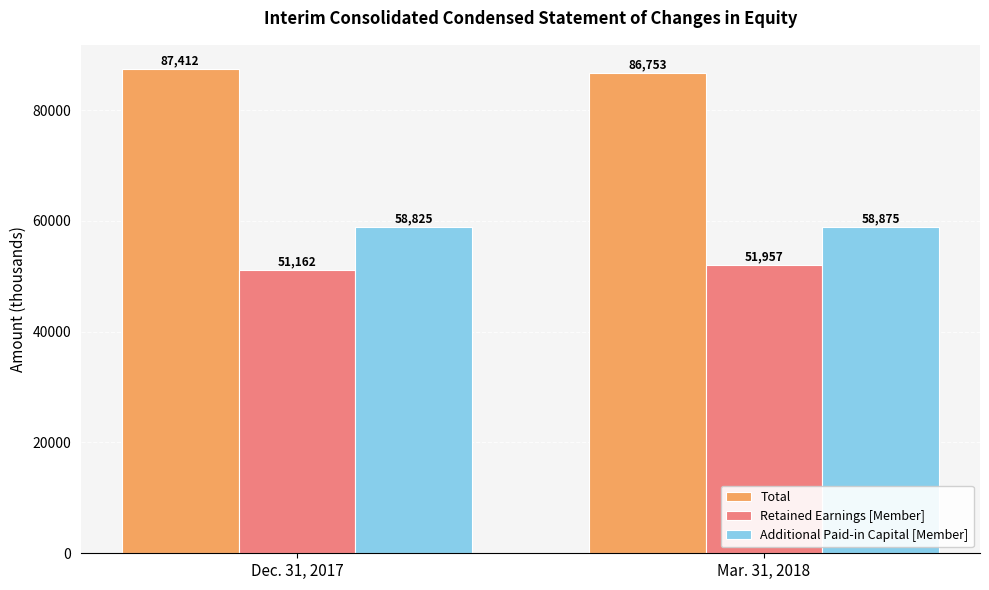

What are all the series names shown in the legend?

Total, Retained Earnings [Member], Additional Paid-in Capital [Member]